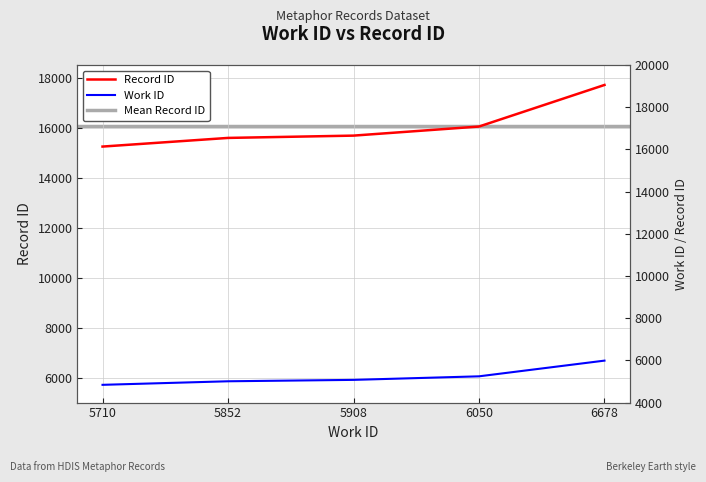

What is the average value of the id series?

16048